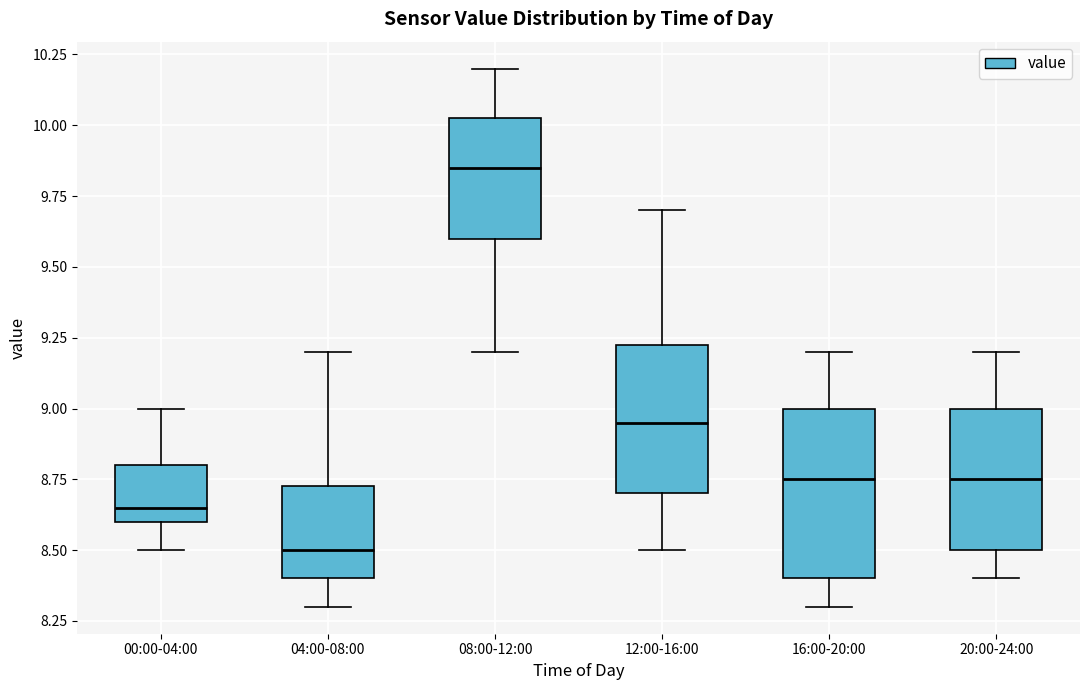

Which box has the lowest median line?

04:00-08:00